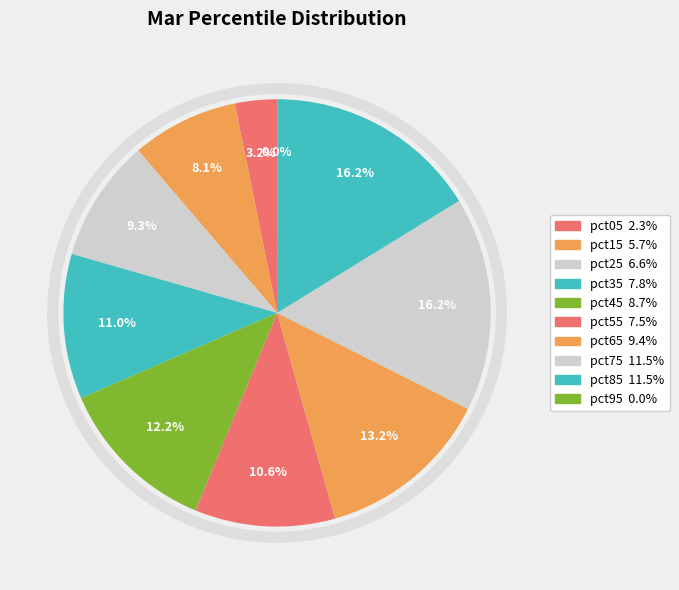

Does pct75 account for over 50% of the chart?

No